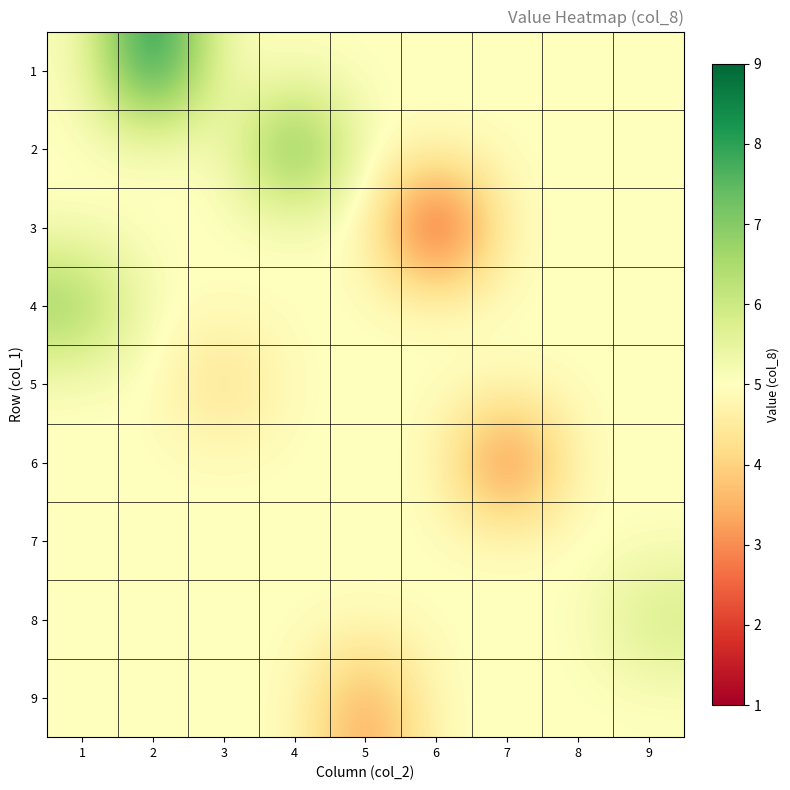

At which category does the chart reach its peak across all series?

2